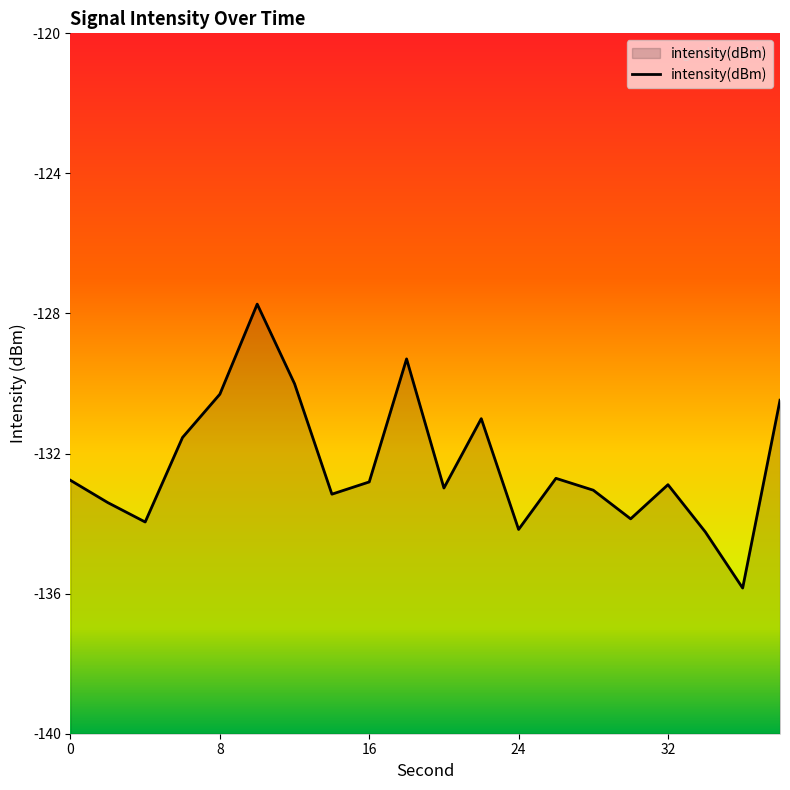

Read the value at 2.

-133.4